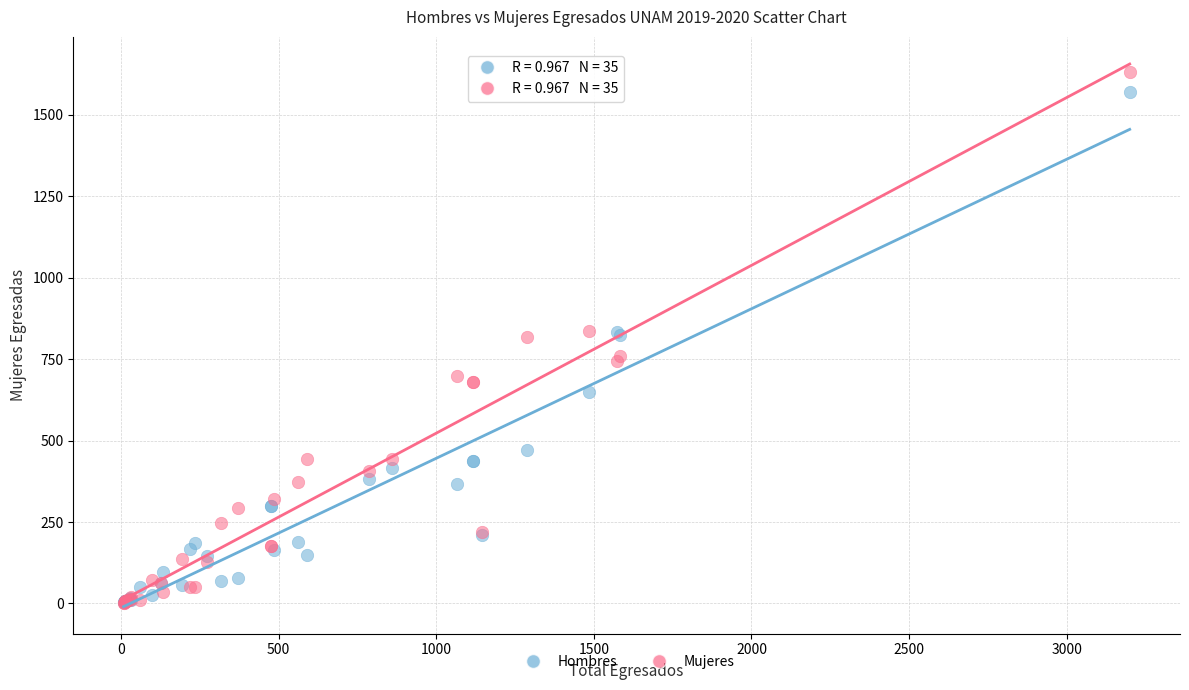

What are all the series names shown in the legend?

Hombres, Mujeres